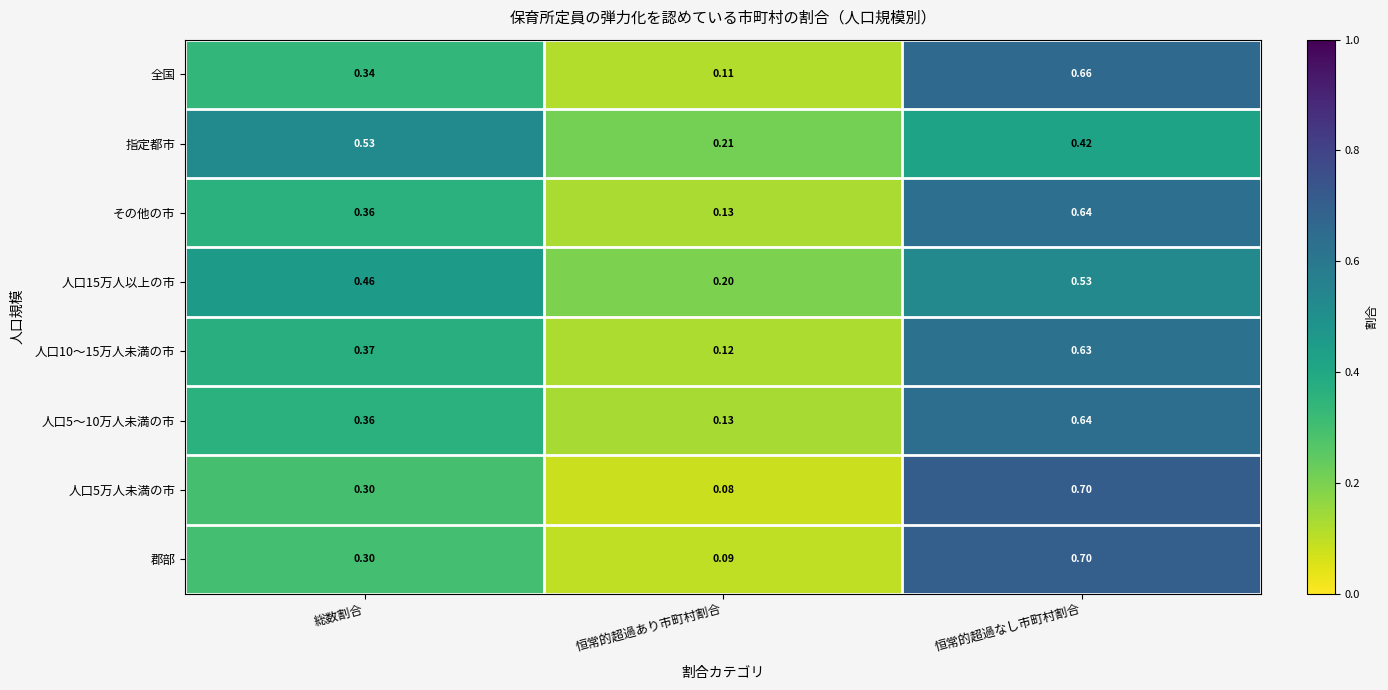

Rank the categories by 郡部 value from lowest to highest.

恒常的超過あり市町村割合, 総数割合, 恒常的超過なし市町村割合